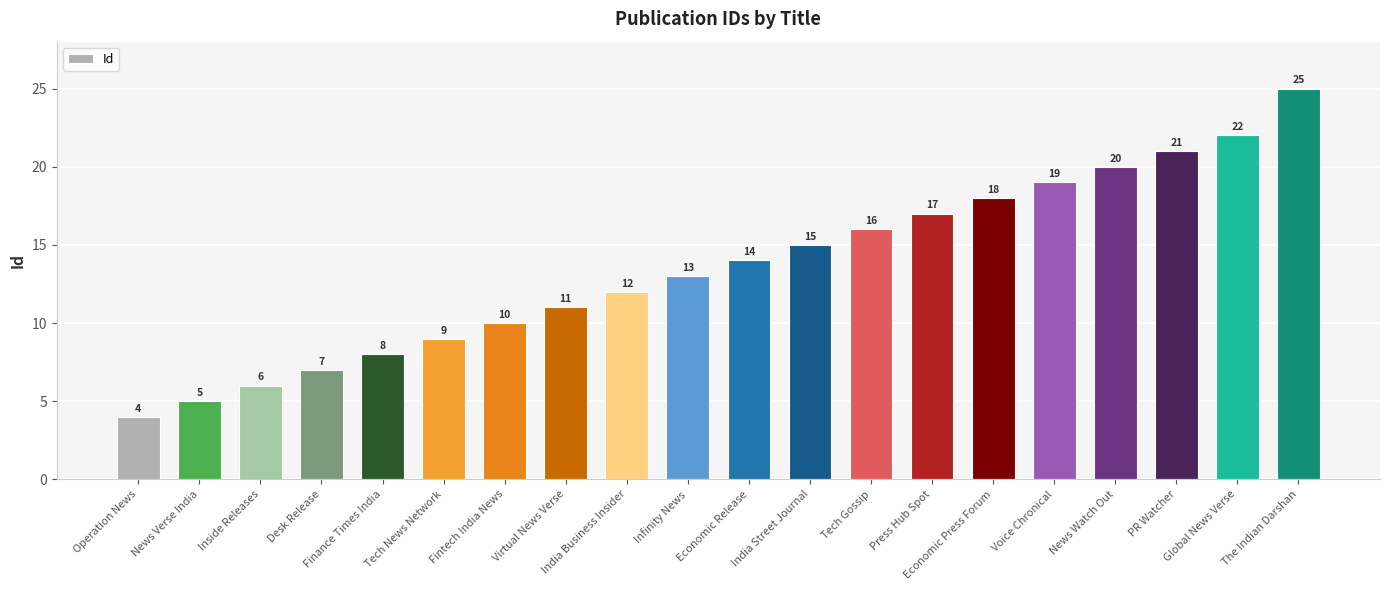

Does the chart contain any negative values?

No